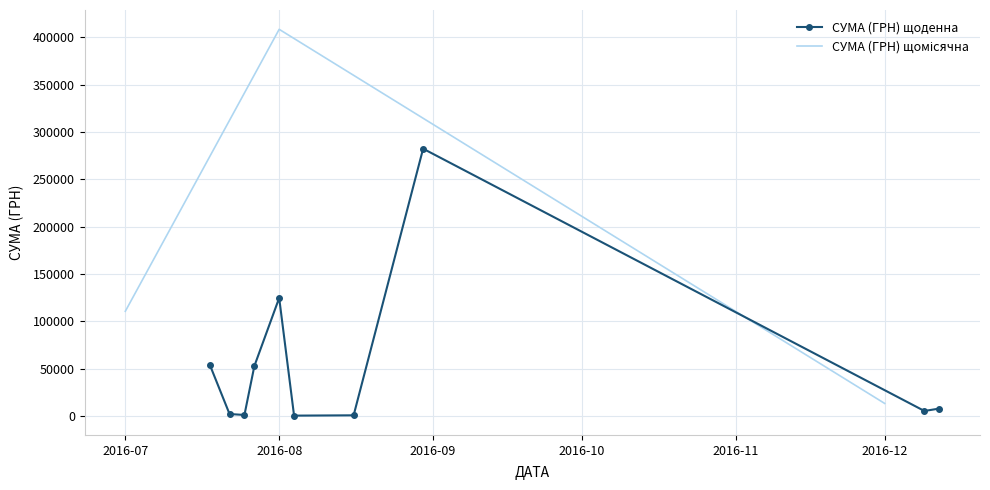

What value does the data have at 7?

1180.0